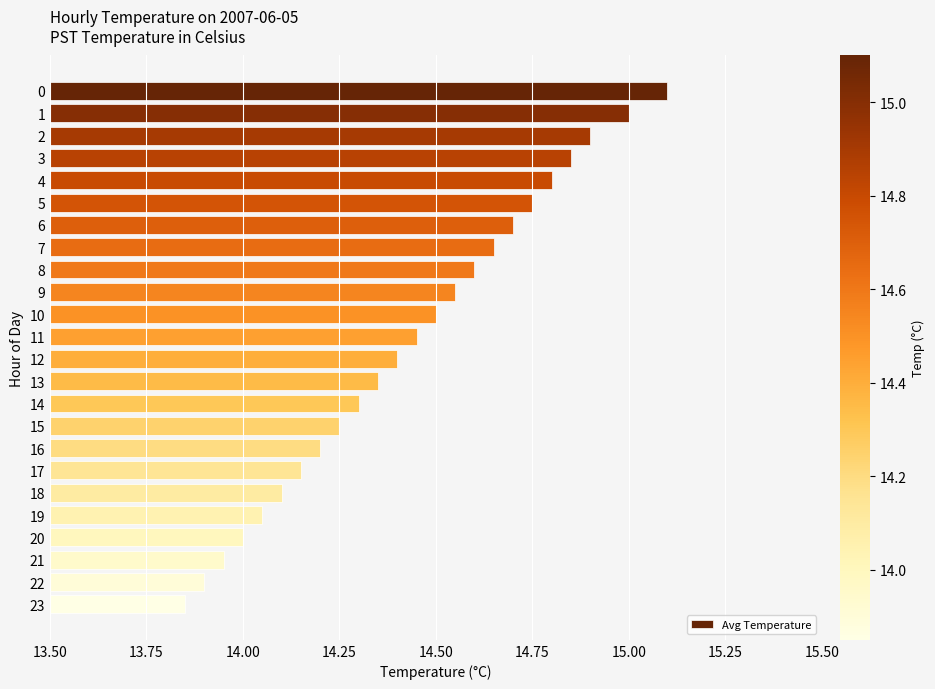

What is the value of the 3rd bar from the top?

14.9